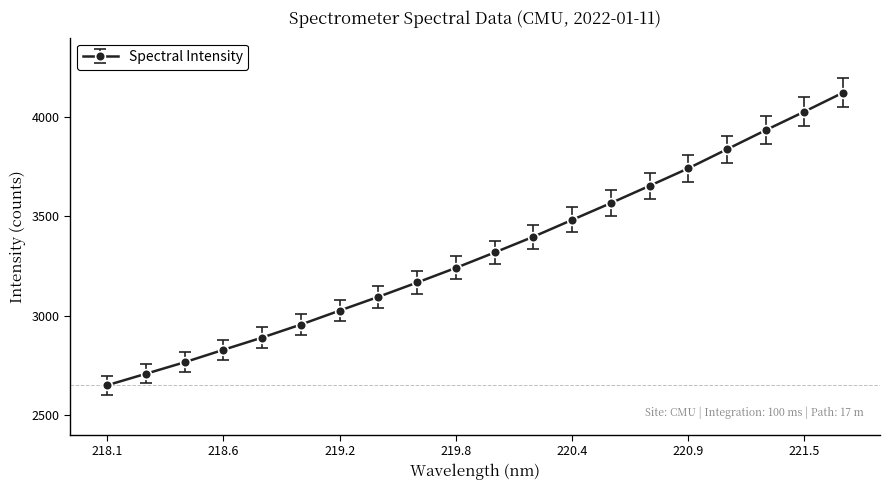

Reading right to left, list all the values displayed in this chart.

4123.8	4028.1	3934.5	3838.3	3742.1	3654.0	3567.0	3482.3	3397.4	3318.1	3240.5	3166.7	3094.7	3025.2	2954.9	2889.3	2827.6	2764.9	2706.8	2648.9